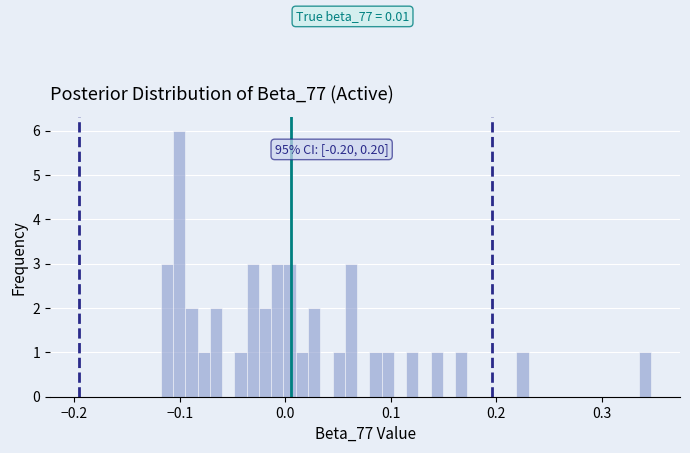

Read against the x-axis, roughly where is the centre of the tallest bar?

-0.10